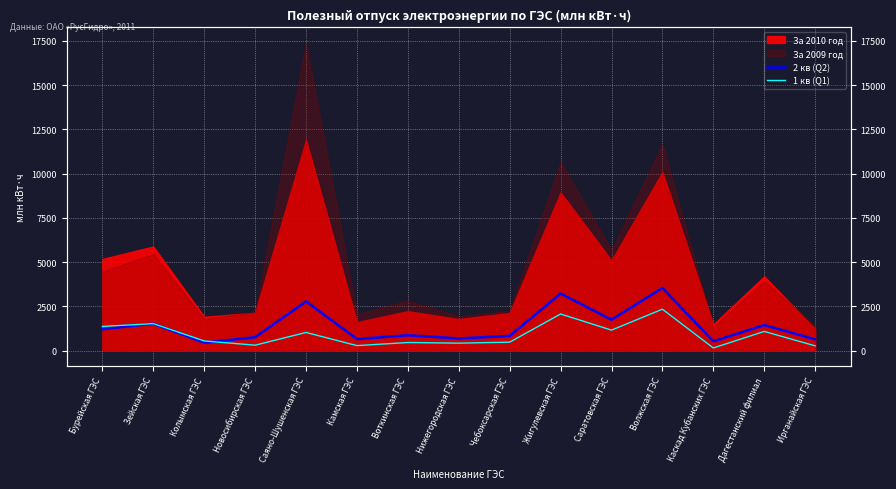

Rank the categories by 2 кв (Q2) value from highest to lowest.

Волжская ГЭС, Жигулевская ГЭС, Саяно-Шушенская ГЭС, Саратовская ГЭС, Зейская ГЭС, Дагестанский филиал, Бурейская ГЭС, Воткинская ГЭС, Чебоксарская ГЭС, Новосибирская ГЭС, Нижегородская ГЭС, Камская ГЭС, Ирганайская ГЭС, Каскад Кубанских ГЭС, Колымская ГЭС